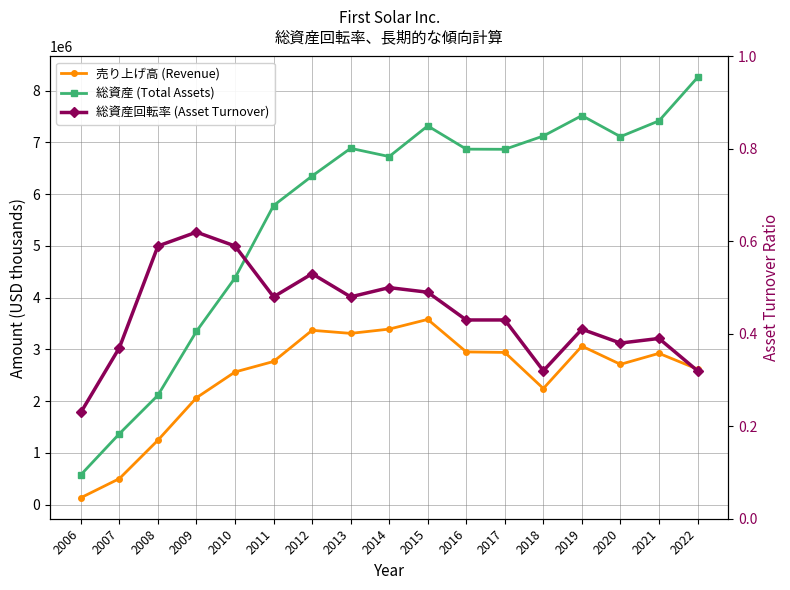

True or false: 売り上げ高 (Revenue) has a value of 503976.0 at 2007.

True